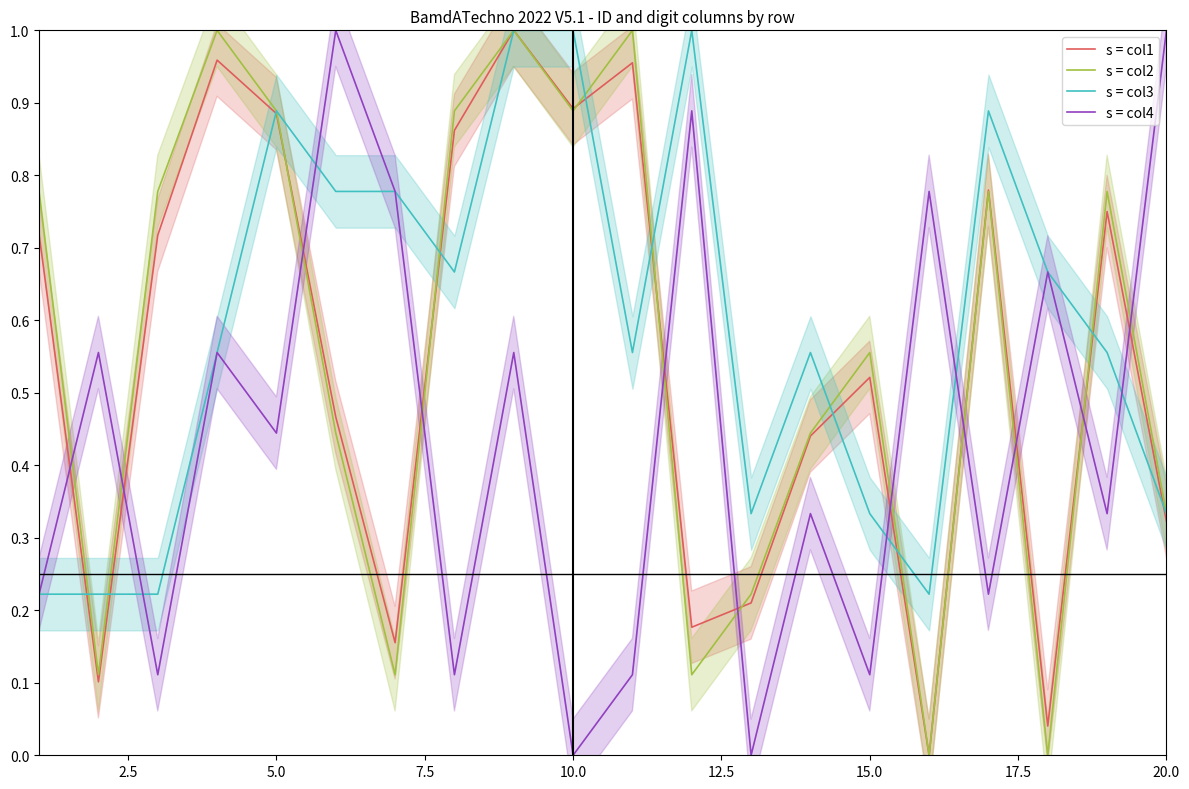

The s = col4 series shows 0.0 at 10.0. True or false?

True